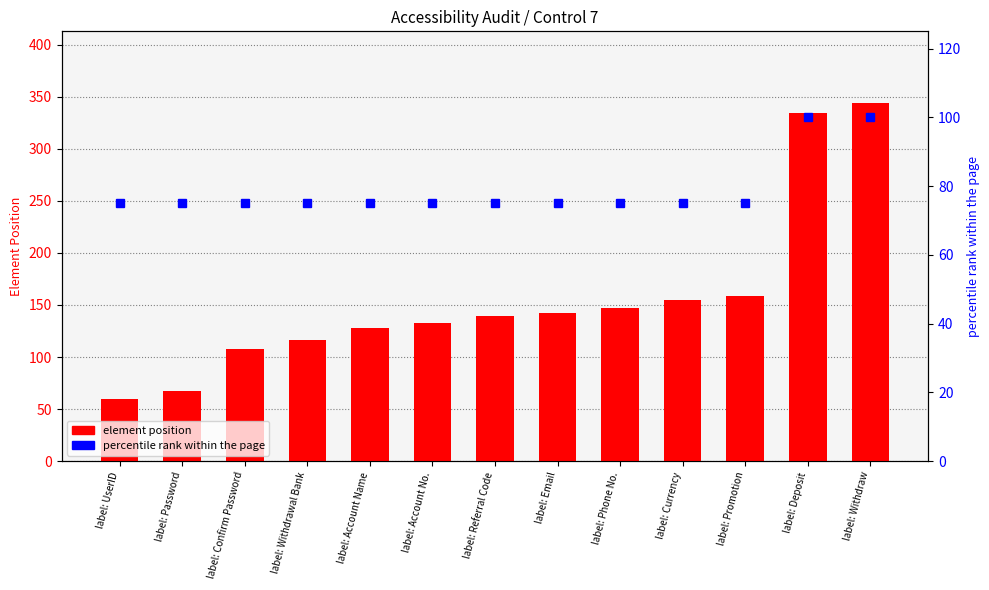

What is the highest value of the element position series?

344